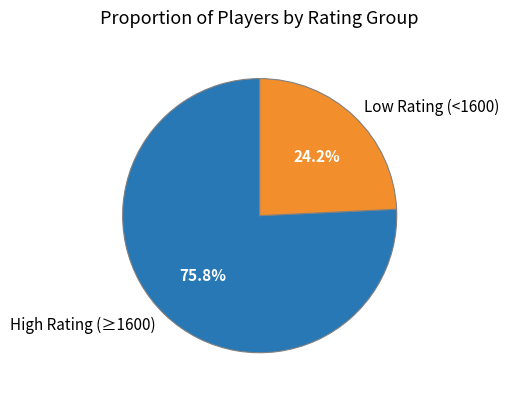

What is the smallest slice in the pie chart?

Low Rating (<1600)